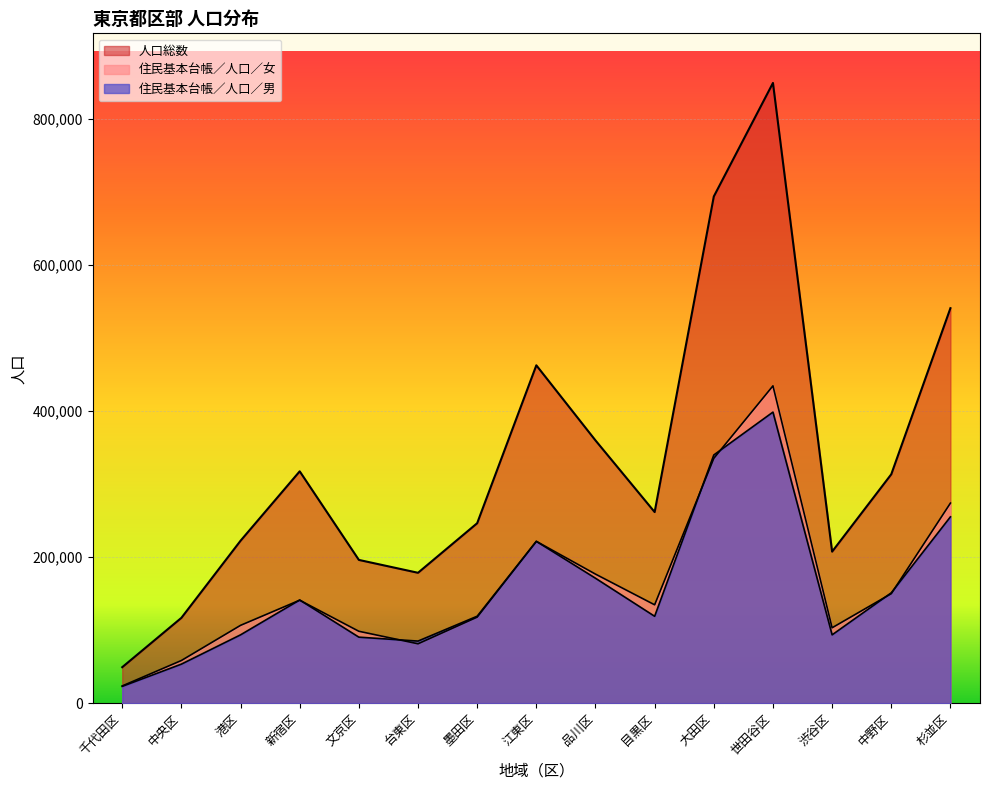

True or false: 住民基本台帳／人口／女 and 人口総数 cross at least once.

False